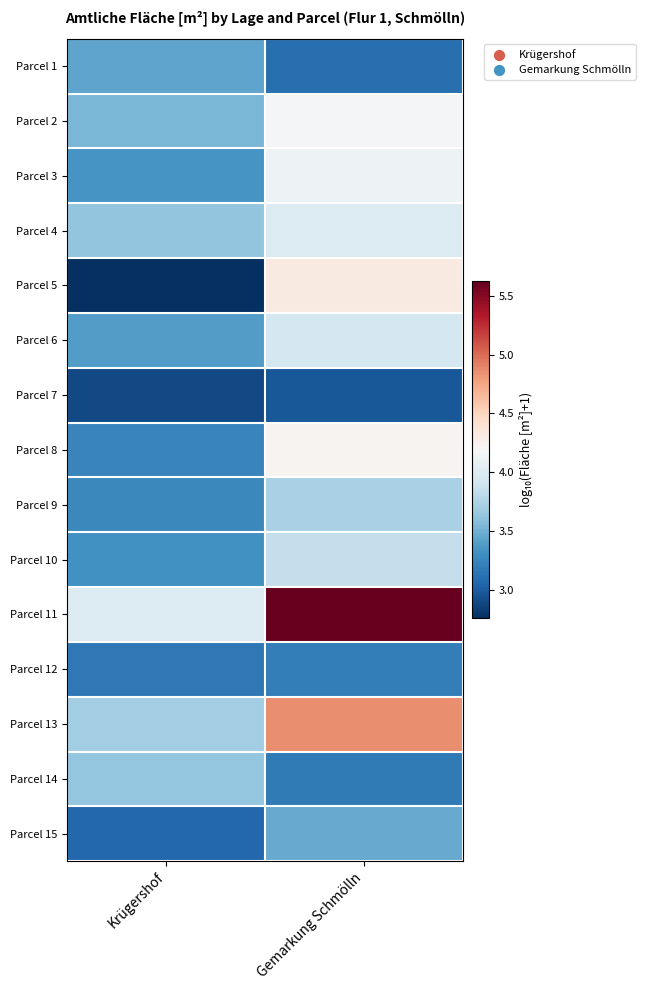

At how many categories does at least one series exceed 4?

1